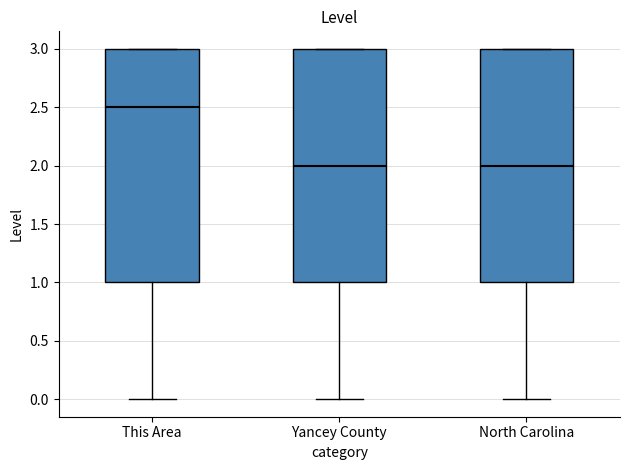

Reading left to right, transcribe this box plot: for each box, give where its median line is, the range the box spans, and where its two whiskers end, as read against the y-axis. The values are not printed on the chart, so give them approximately, as read against the axis.

This Area: median 2.5, box 1.0 to 3.0, whiskers 0.0 to 3.0
Yancey County: median 2.0, box 1.0 to 3.0, whiskers 0.0 to 3.0
North Carolina: median 2.0, box 1.0 to 3.0, whiskers 0.0 to 3.0